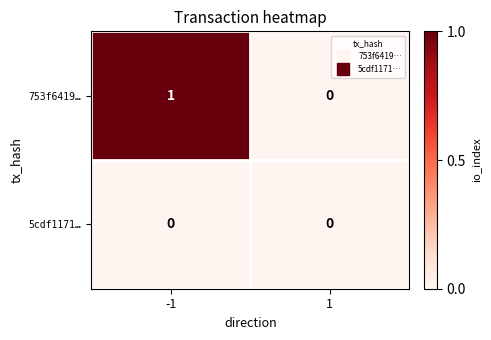

Which series has the largest total across all categories?

753f6419…